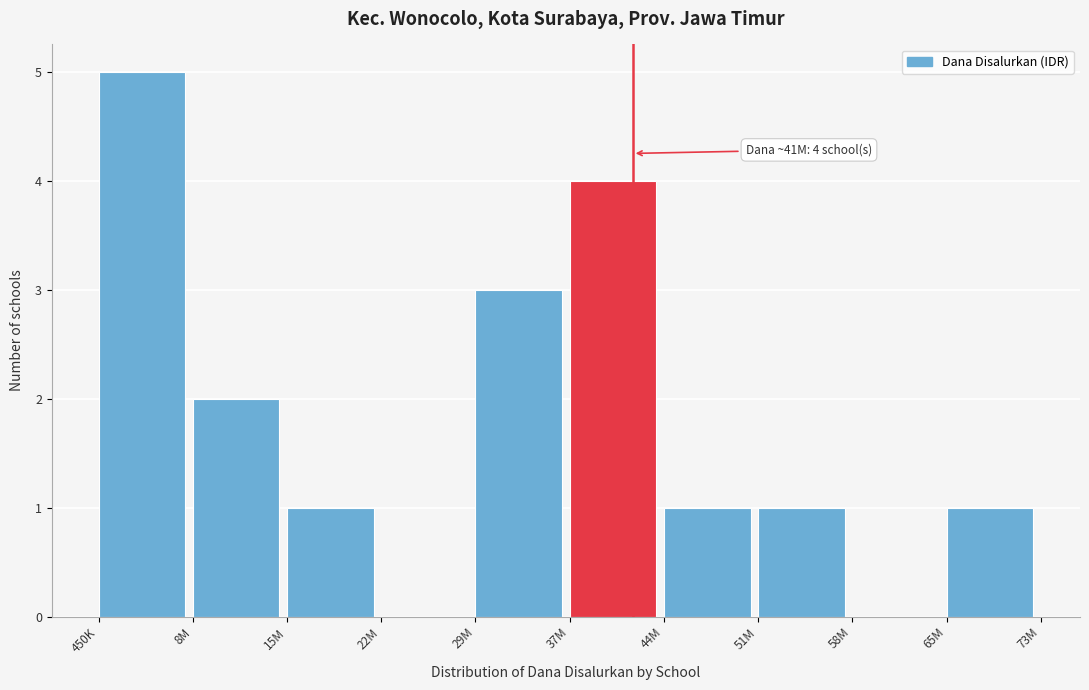

Reading right to left, transcribe all the data shown in this chart.

65M=1	58M=0	51M=1	44M=1	37M=4	29M=3	22M=0	15M=1	8M=2	450K=5